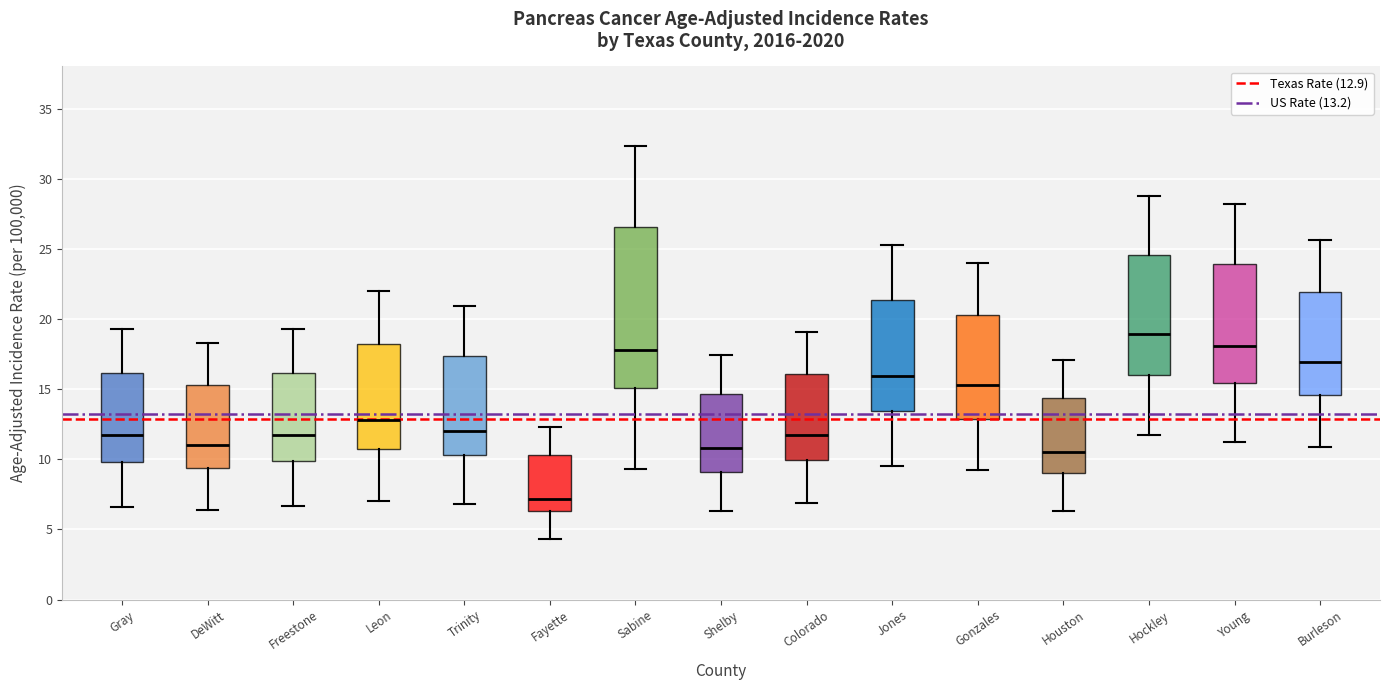

Where does the median line of the box for Fayette sit on the y-axis? The values are not printed on the chart, so give them approximately, as read against the axis.

7.0